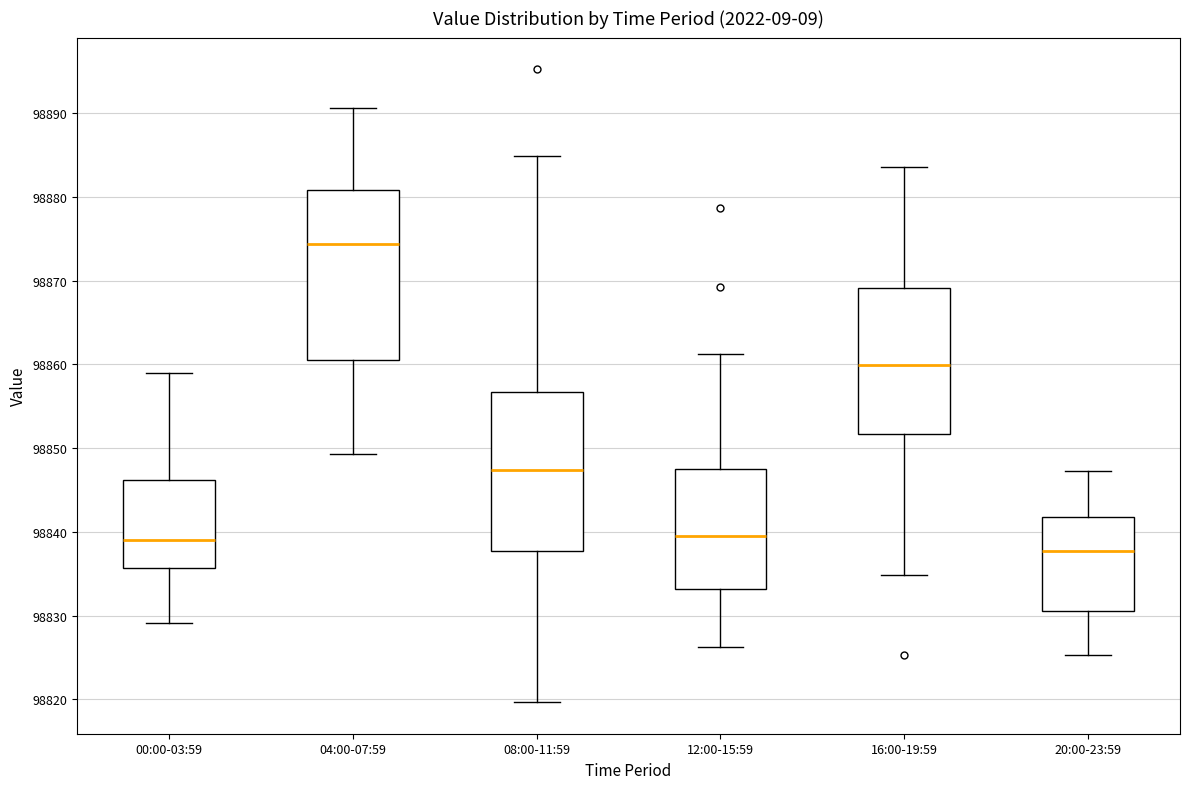

Where is the upper edge of the box for 04:00-07:59 on the y-axis? The values are not printed on the chart, so give them approximately, as read against the axis.

98881